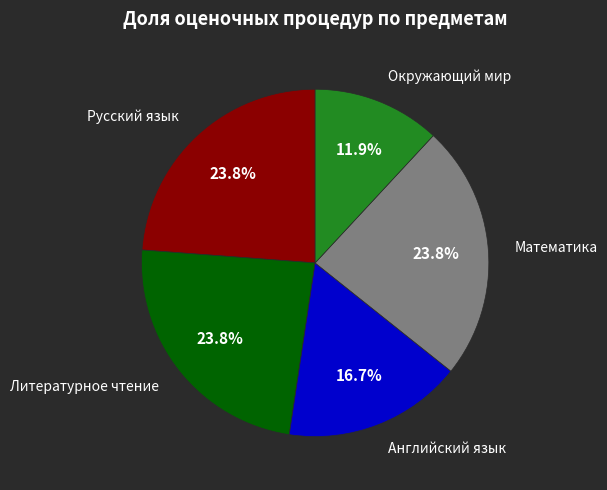

How many segments does this pie chart have?

5